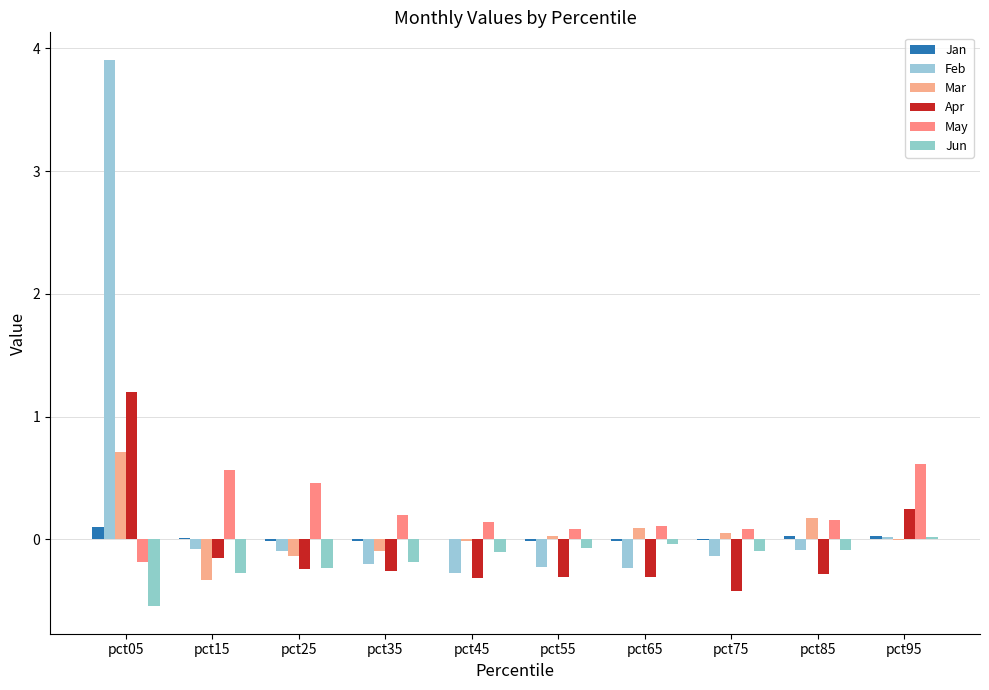

Count the number of data series in this chart.

6